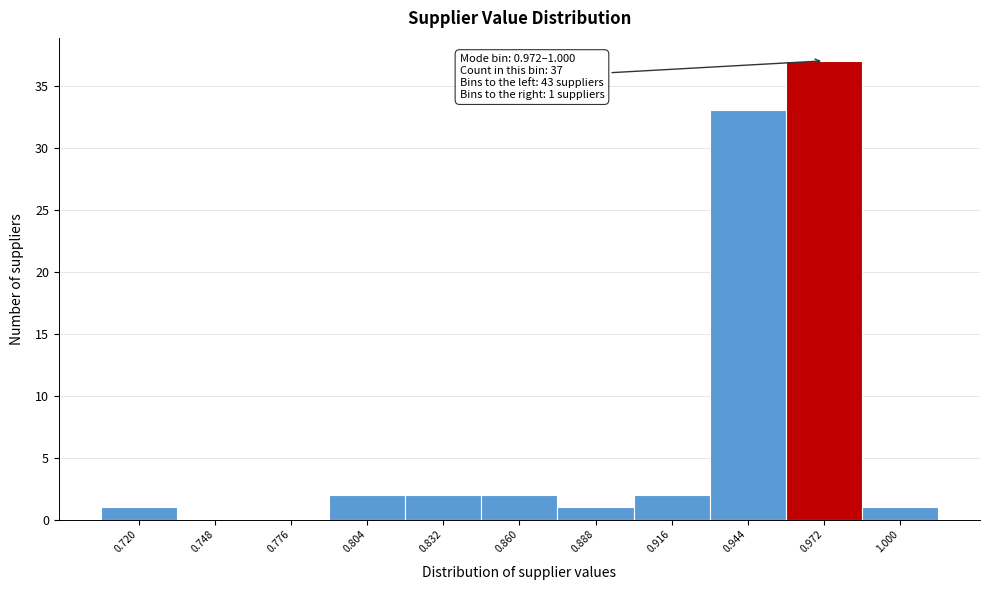

Reading left to right, extract all data points from this chart.

0.720=1	0.748=0	0.776=0	0.804=2	0.832=2	0.860=2	0.888=1	0.916=2	0.944=33	0.972=37	1.000=1